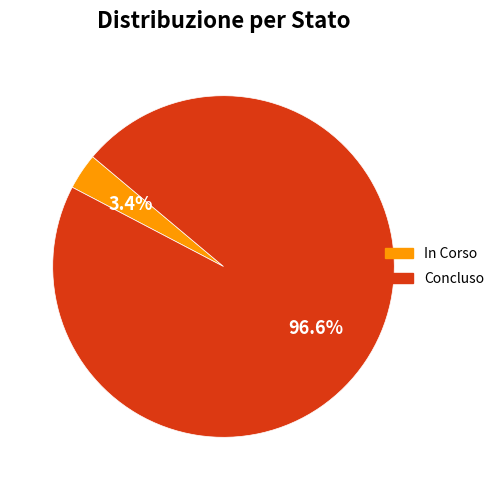

Is there any slice that represents more than half of the pie?

Yes